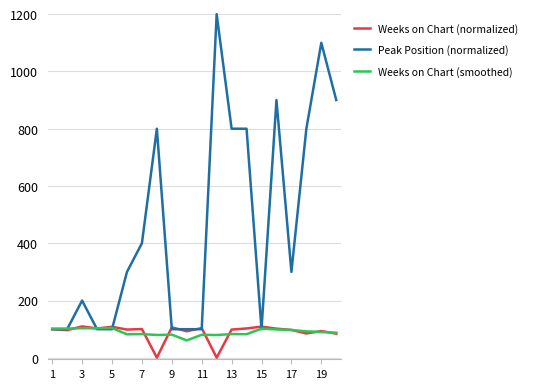

Which series has the largest total across all categories?

Peak Position (normalized)